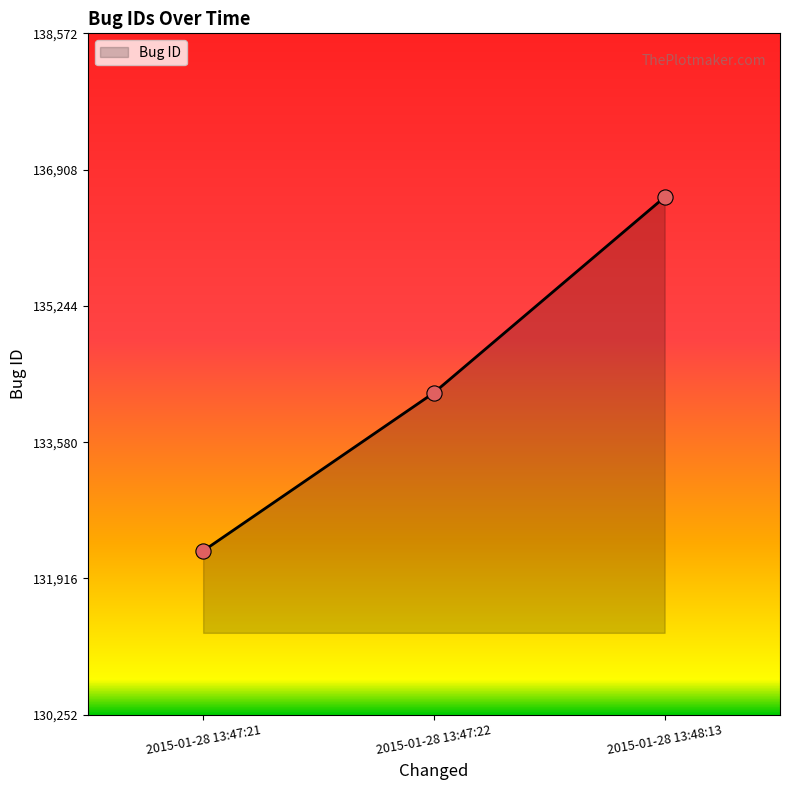

Between 2015-01-28 13:48:13 and 2015-01-28 13:47:21, which is larger?

2015-01-28 13:48:13